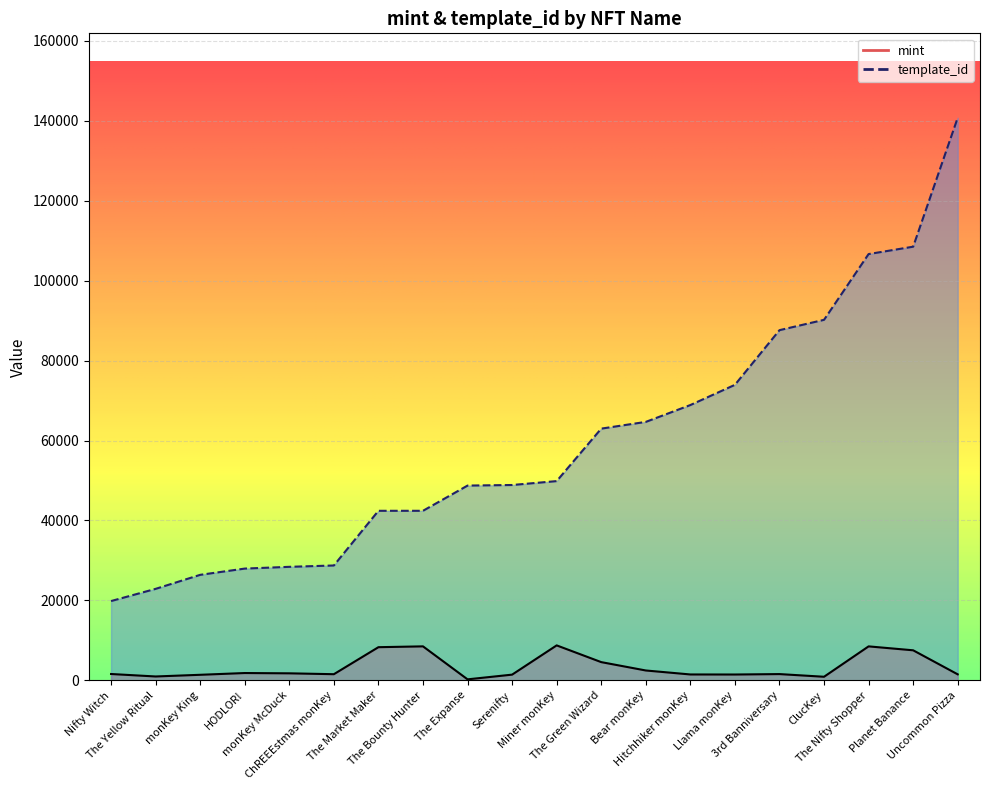

What is the total value across all series at Llama monKey?

75400